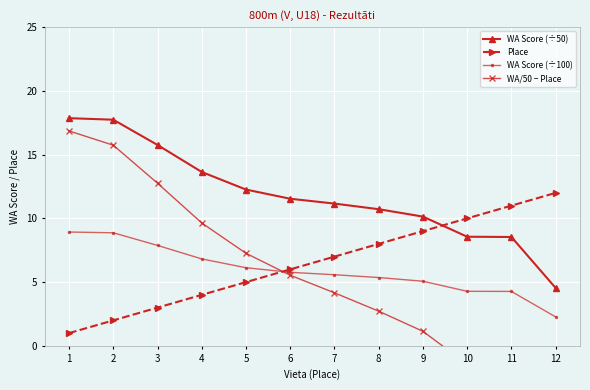

Between 6 and 9, which series saw the biggest shift?

WA/50 − Place